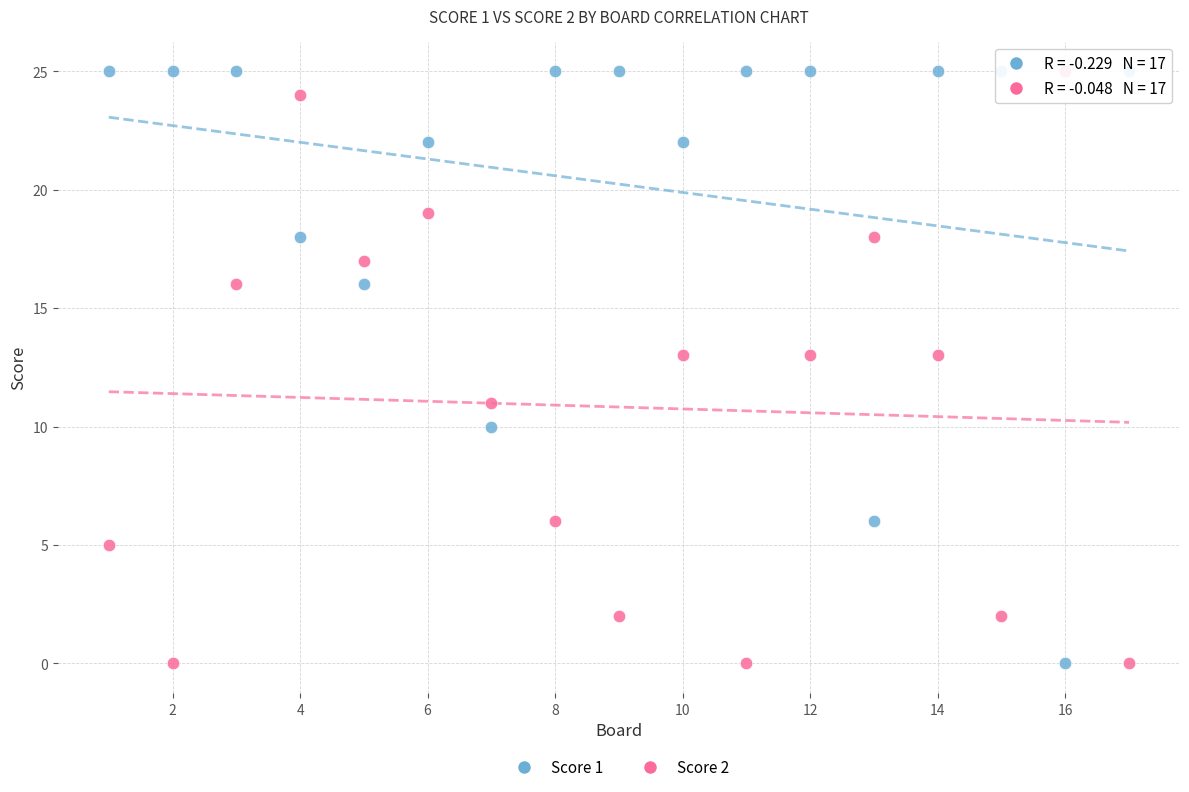

What is the X range (max minus min) for the scatter plot?

16